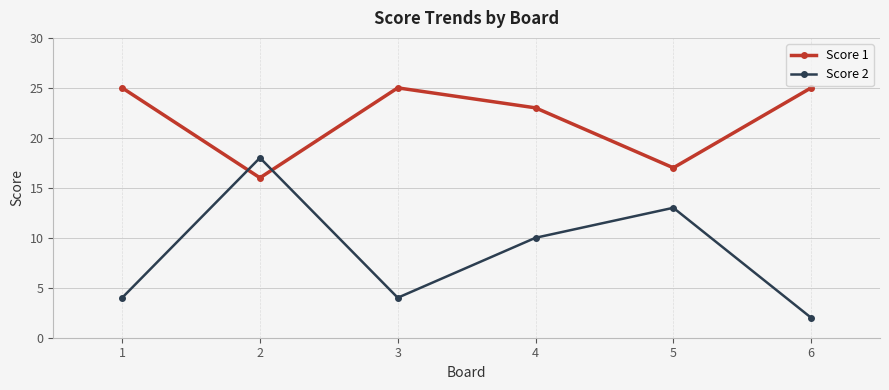

List the series in order of their overall mean, highest first.

Score 1, Score 2